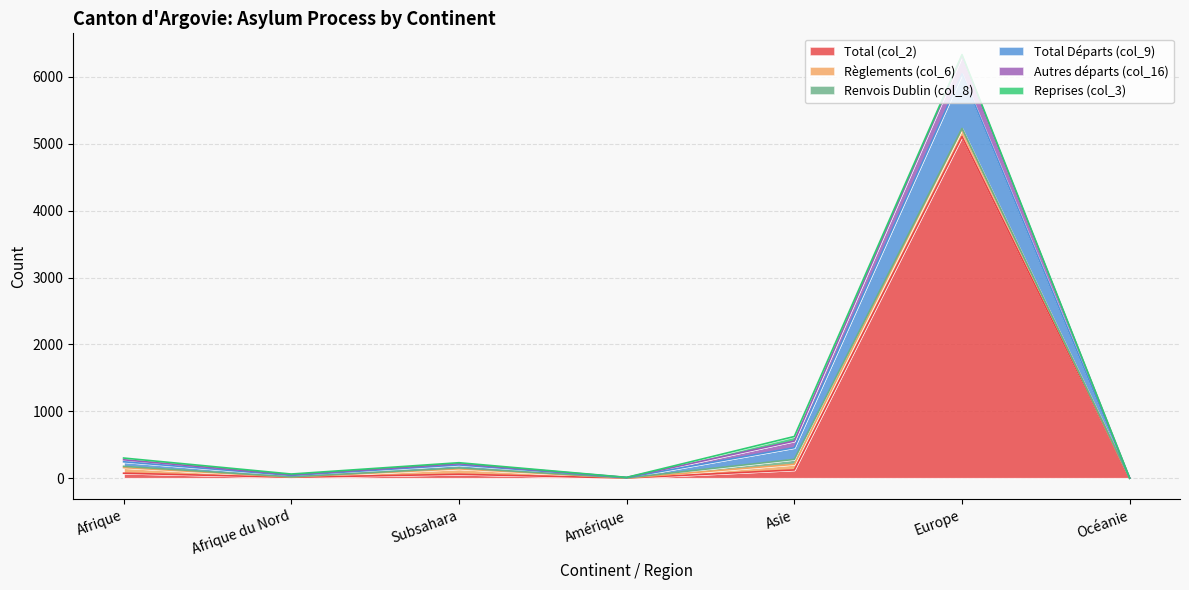

Which series changed the most between Afrique du Nord and Asie?

Total Départs (col_9)